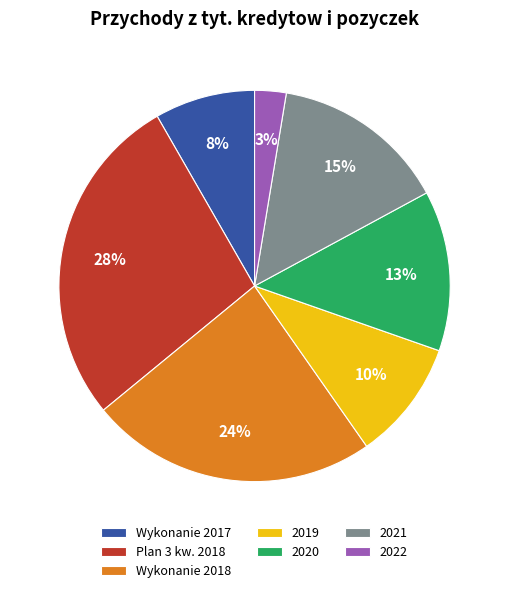

How many slices are in this pie chart?

7